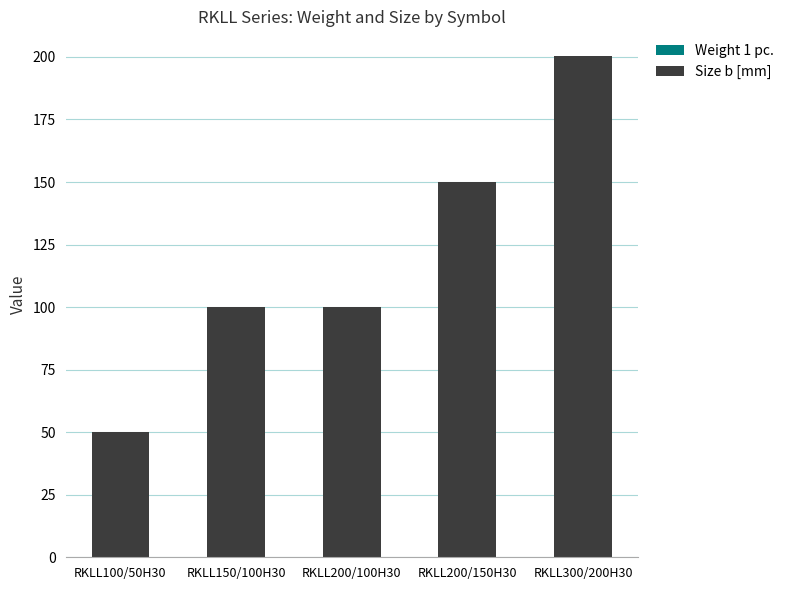

At which category is the sum across all series the highest?

RKLL300/200H30